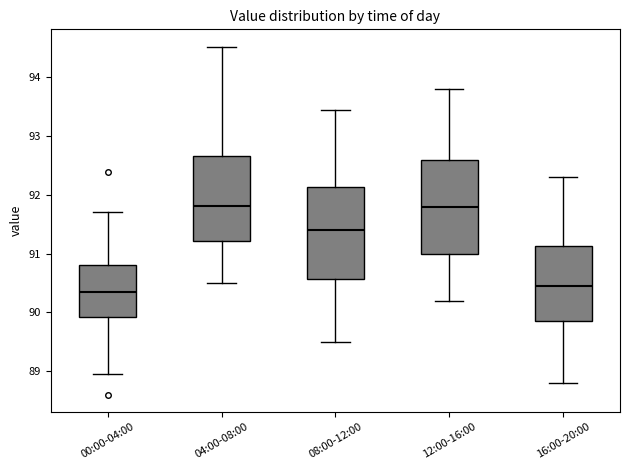

Where does the median line of the box for 00:00-04:00 sit on the y-axis? The values are not printed on the chart, so give them approximately, as read against the axis.

90.3